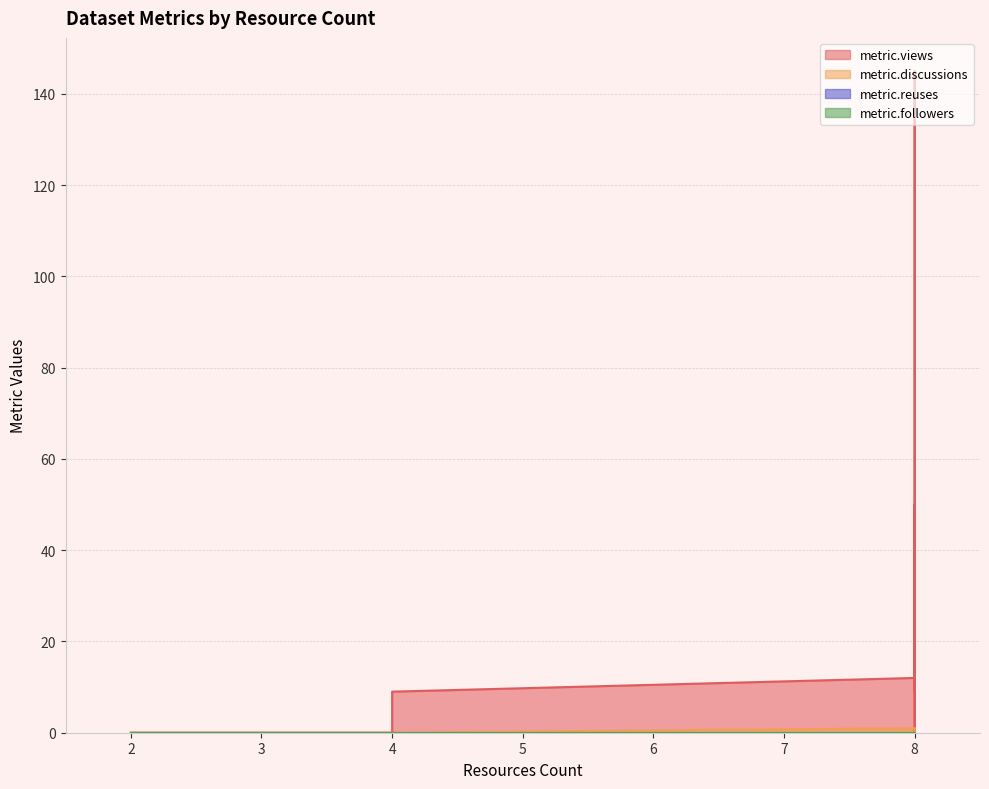

True or false: metric.discussions and metric.reuses cross at least once.

False